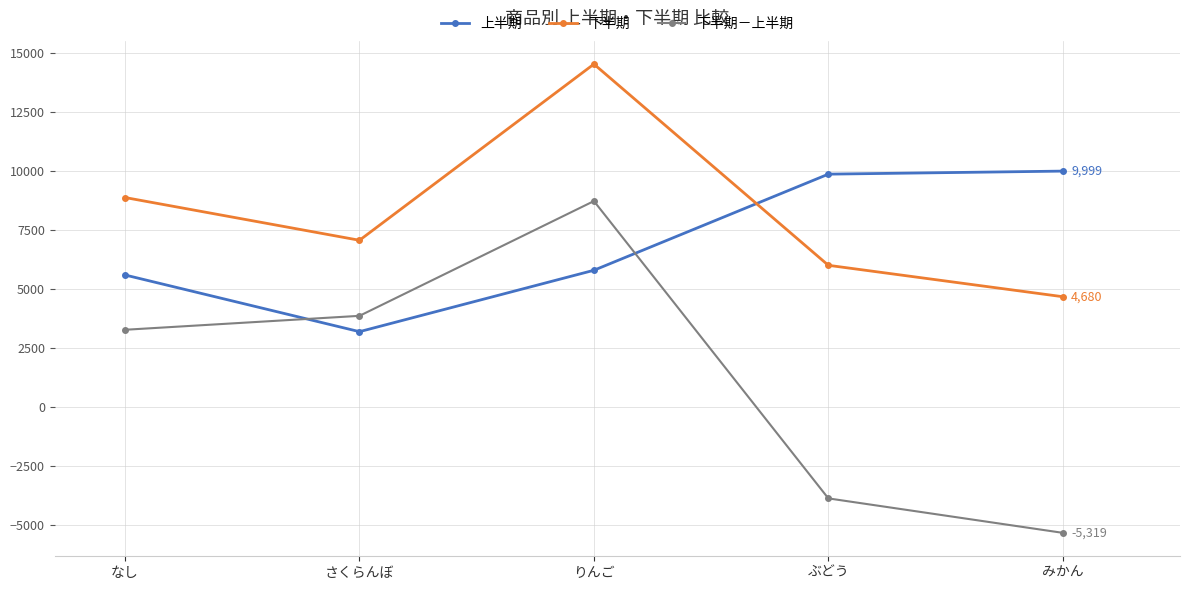

What is the difference between the second highest and minimum values in the 上半期 series?

6670